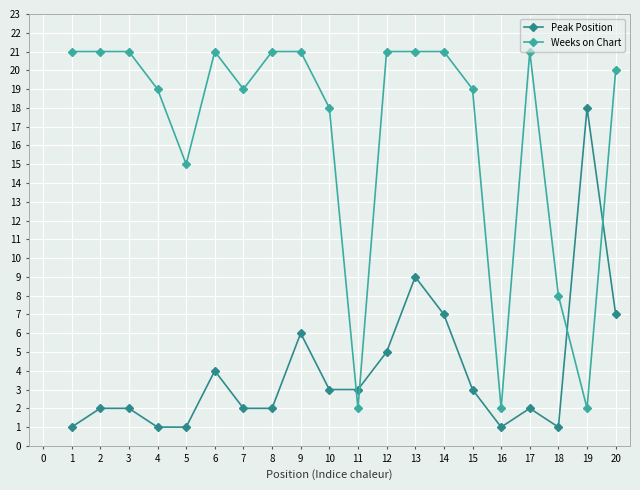

What is the maximum value for Peak Position?

18